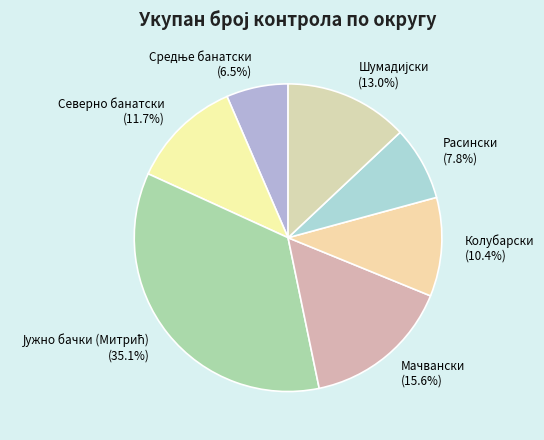

To the nearest percent, what percentage of the pie is Северно банатски?

12%